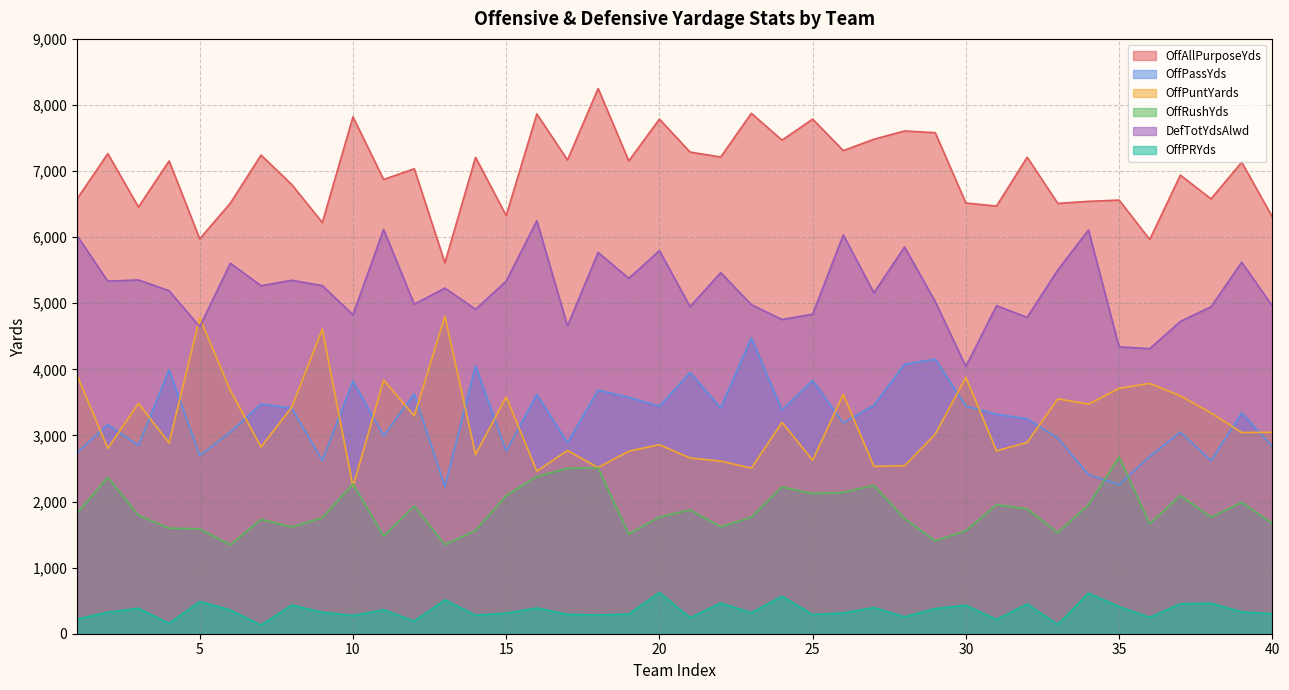

How many values in the DefTotYdsAlwd series exceed 5230?

19